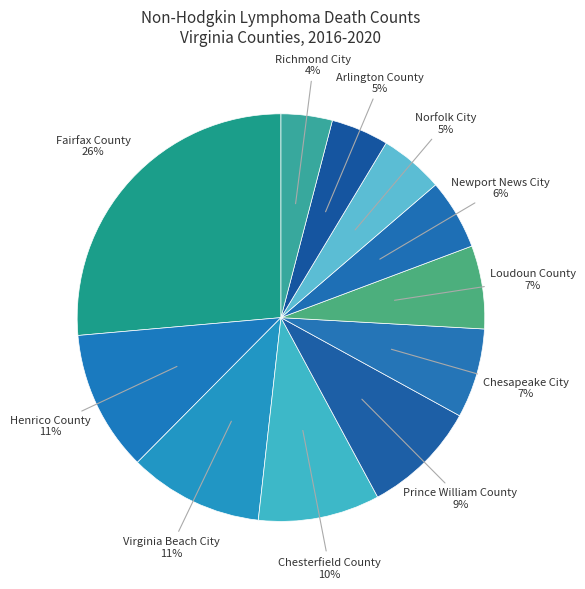

How many segments does this pie chart have?

11